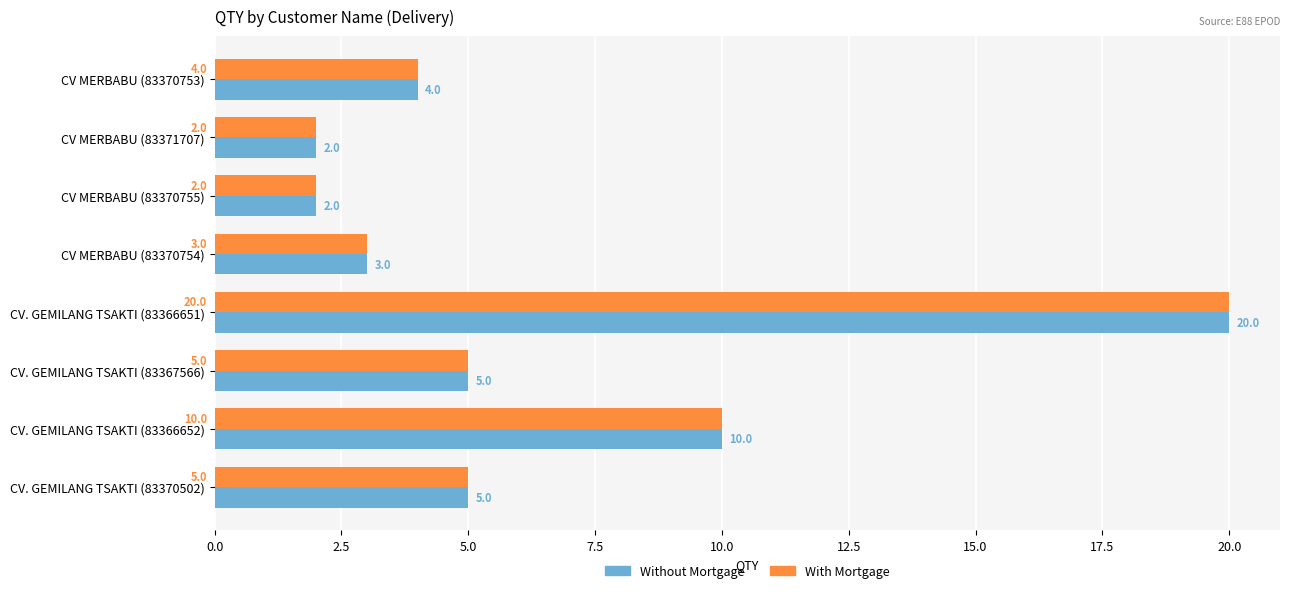

What is the maximum value for With Mortgage?

20